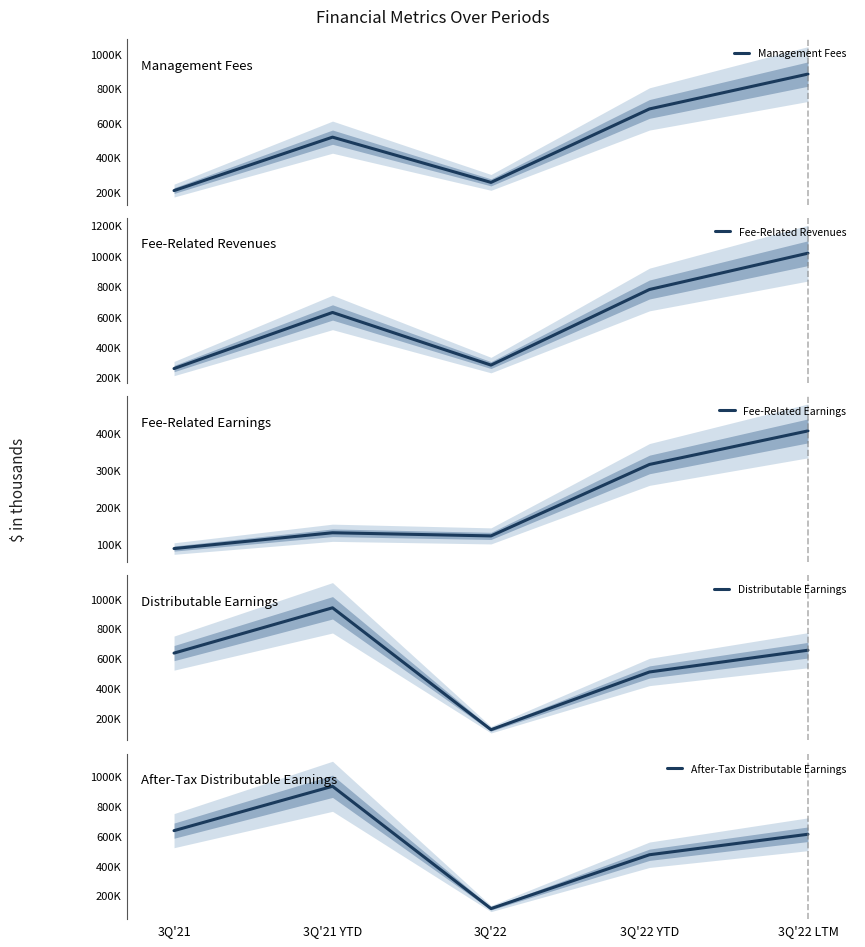

What are all the series names shown in the legend?

Management Fees, Fee-Related Revenues, Fee-Related Earnings, Distributable Earnings, After-Tax Distributable Earnings